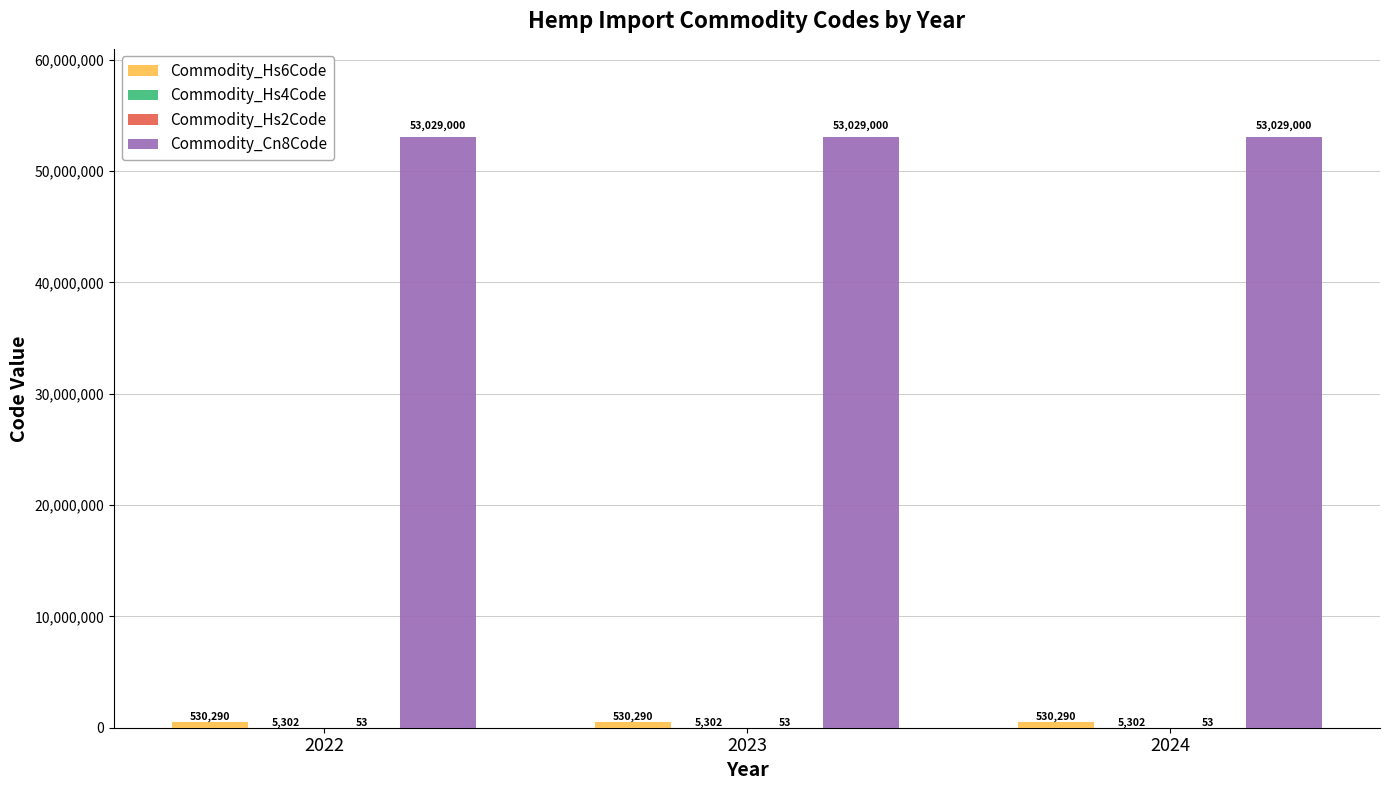

Count the number of categories in the chart.

3